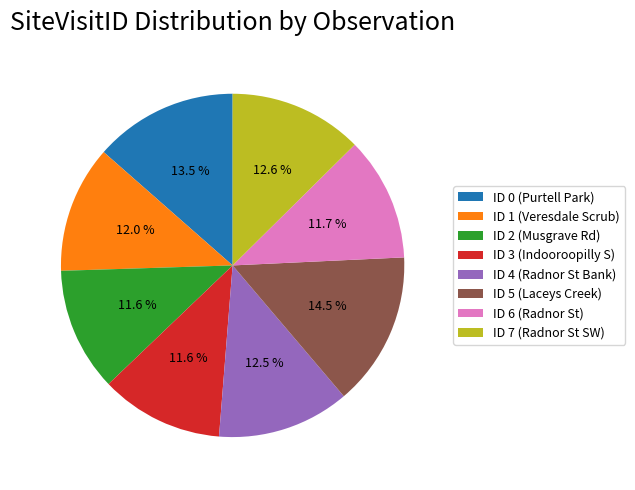

Is it true that ID 3 (Indooroopilly S) is 18% of the pie?

False